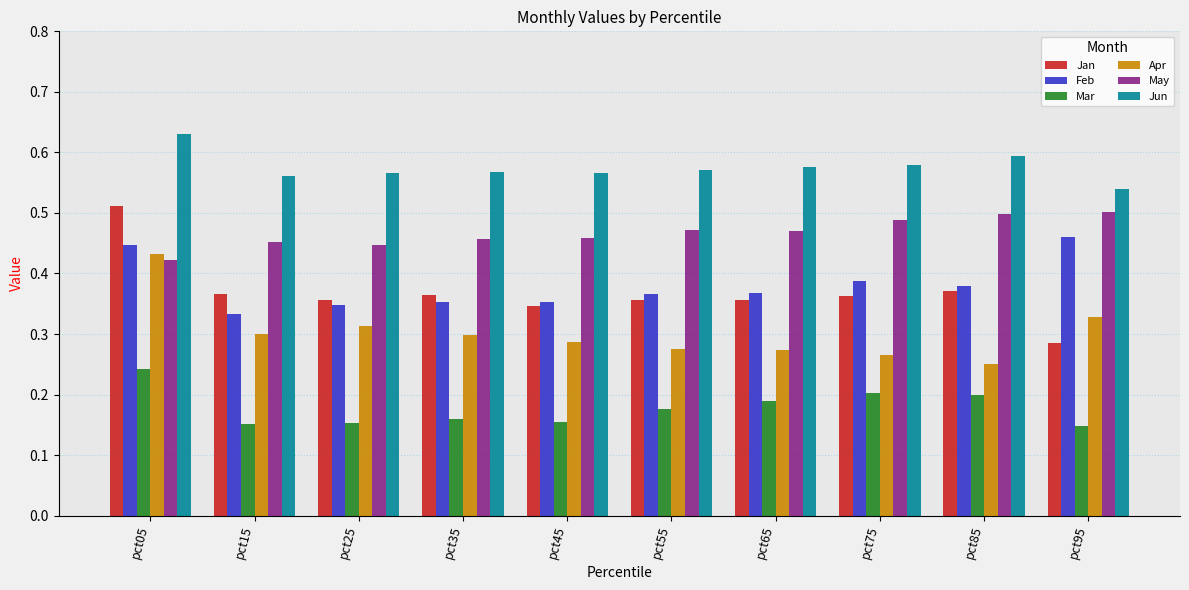

The Mar series shows 0.2 at pct75. True or false?

True